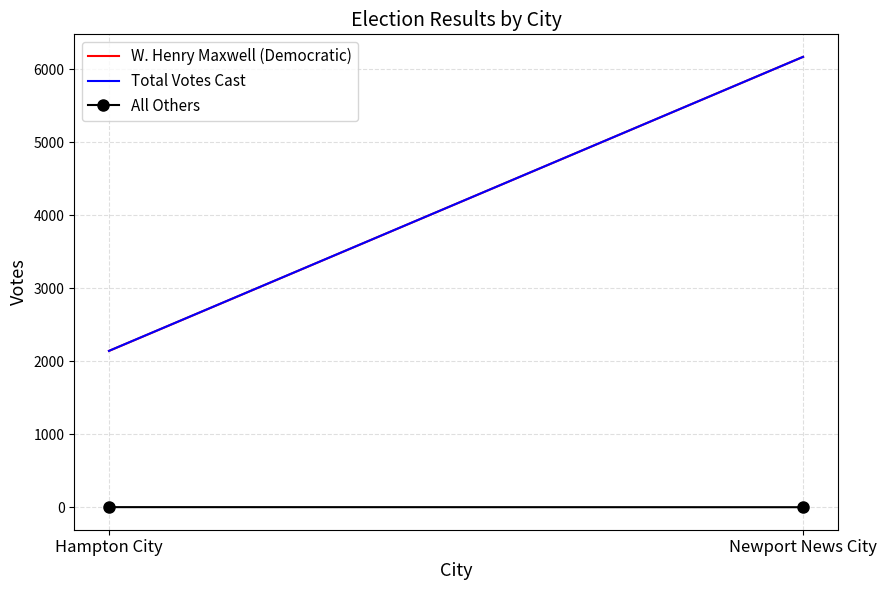

List the labels in order of W. Henry Maxwell (Democratic) value, smallest first.

Hampton City, Newport News City